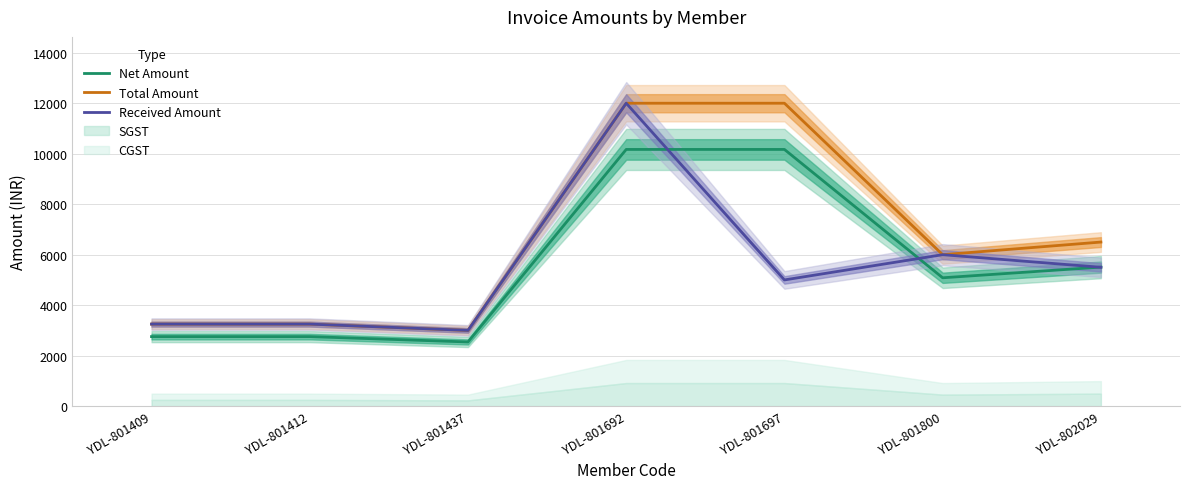

True or false: Total Amount and Net Amount cross at least once.

False